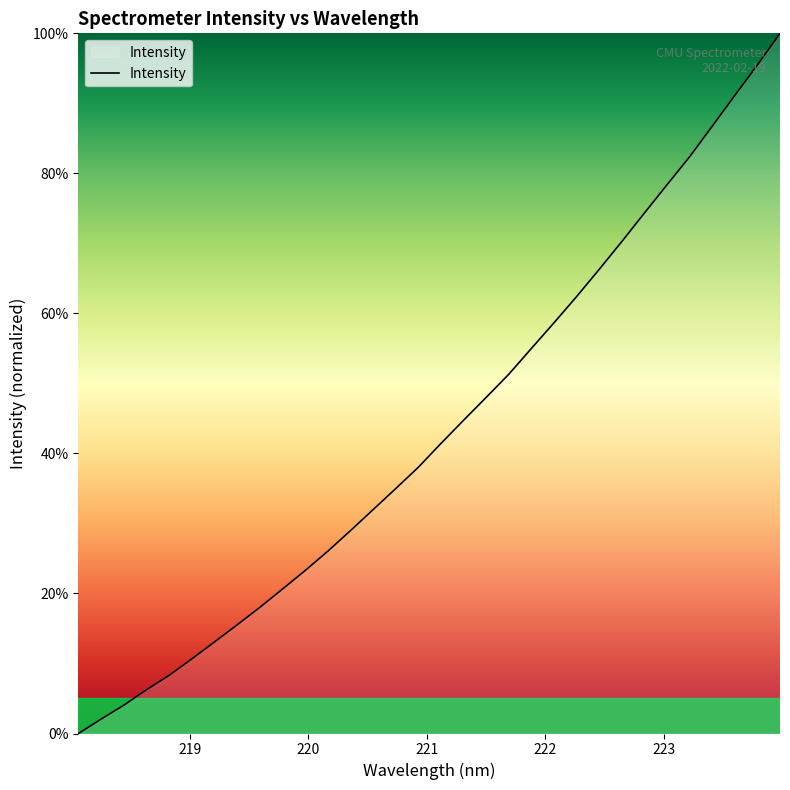

What is the difference between the maximum and minimum values?

100.0